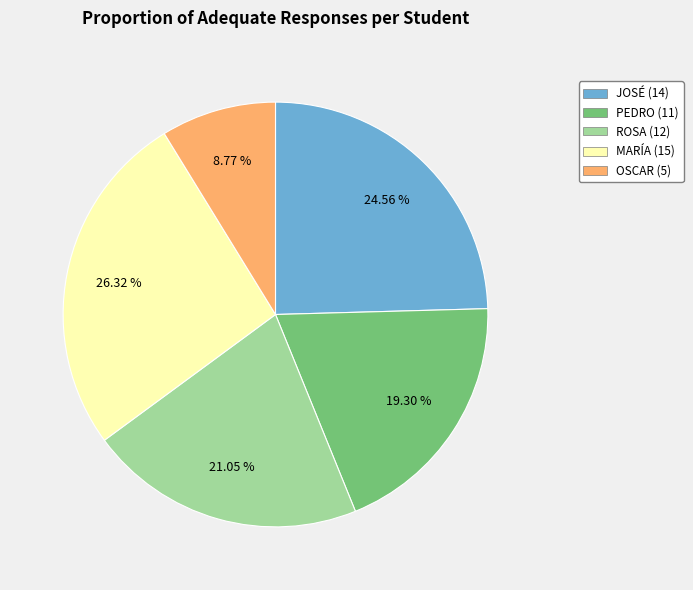

Does ROSA represent more than half of the total?

No